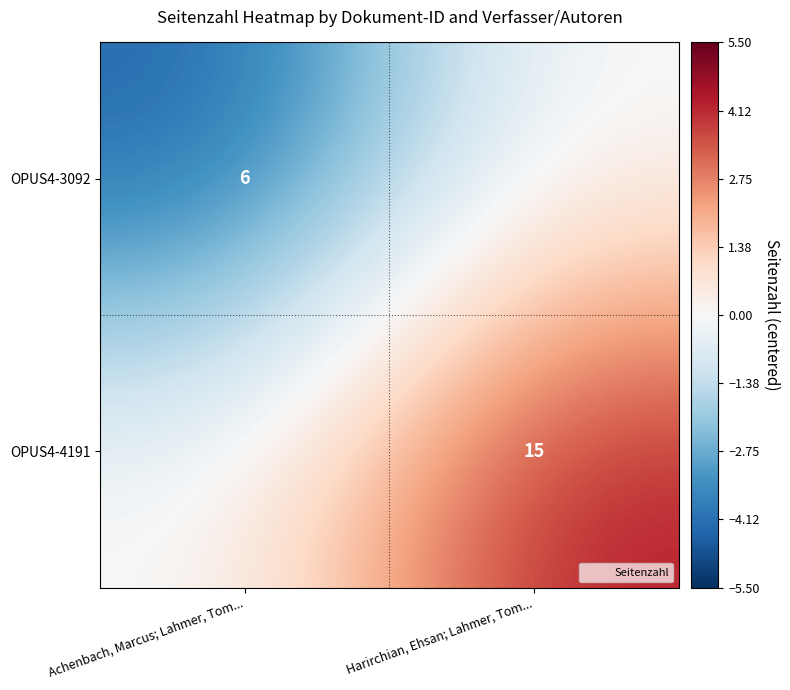

Rank the series by their maximum value, from lowest to highest.

OPUS4-3092, OPUS4-4191